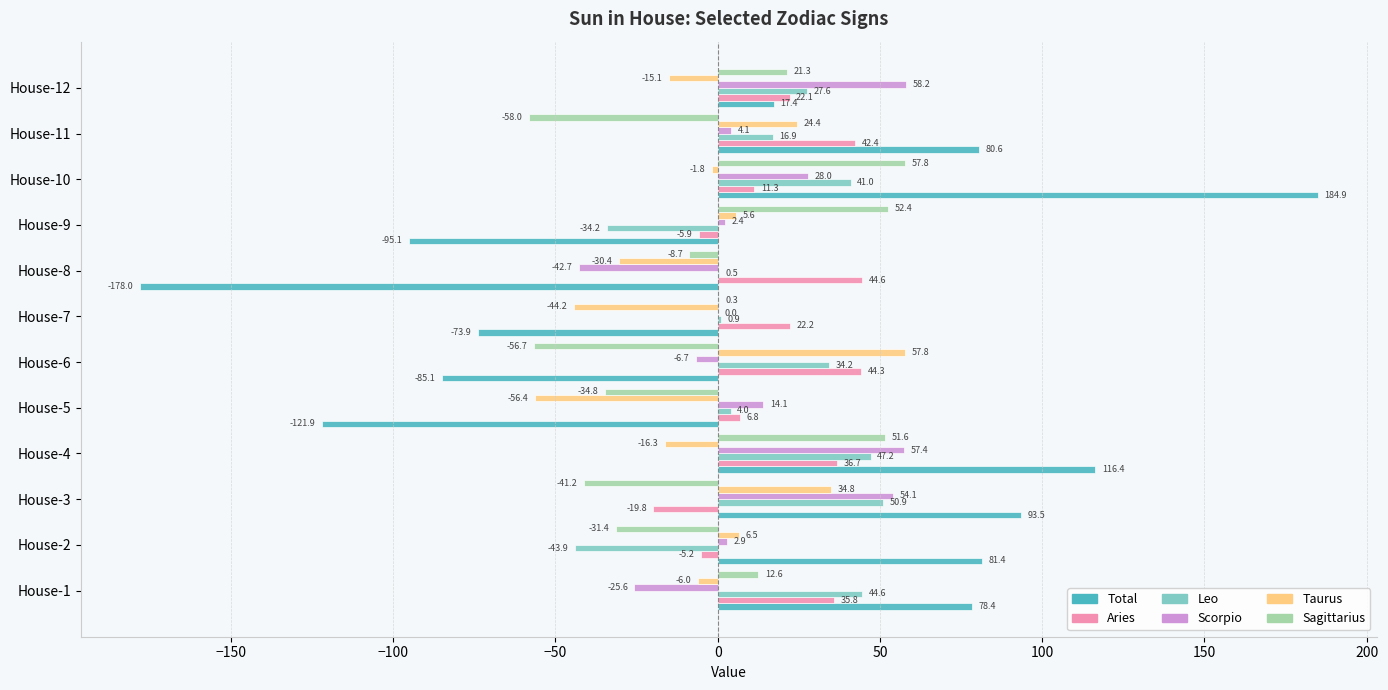

Between House-6 and House-12, which series saw the biggest shift?

Total